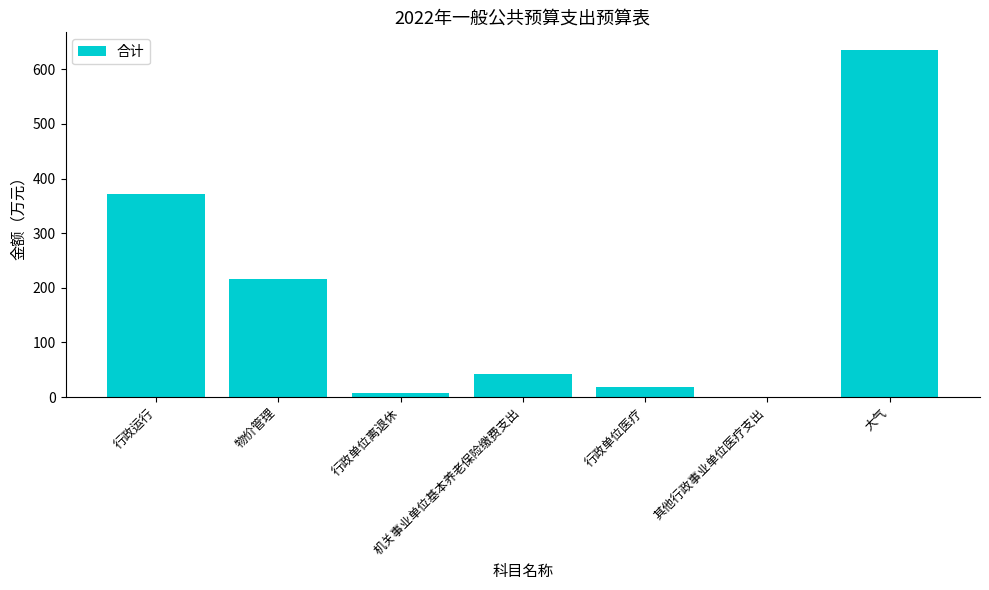

What is the change in value from 行政单位离退休 to 大气?

+628.1